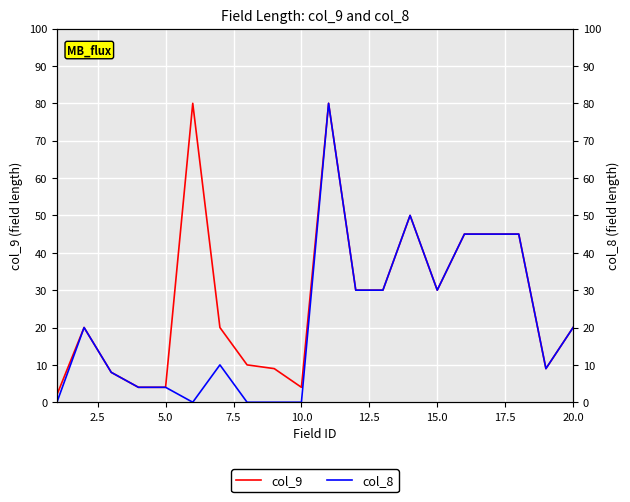

Is the value of col_8 at 0.0 greater than the value of col_9 at 9?

No